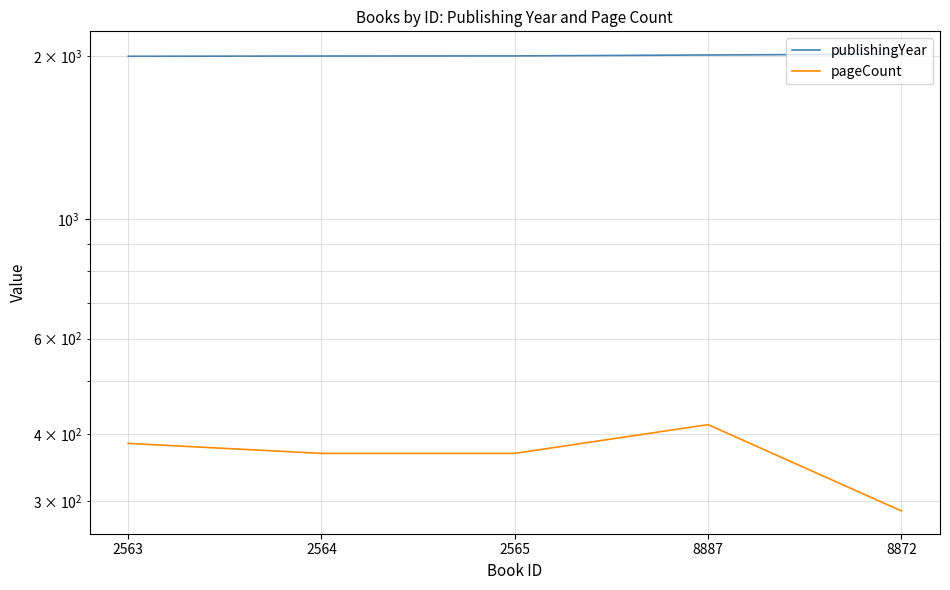

The value of pageCount at 8872 is 95. True or false?

False